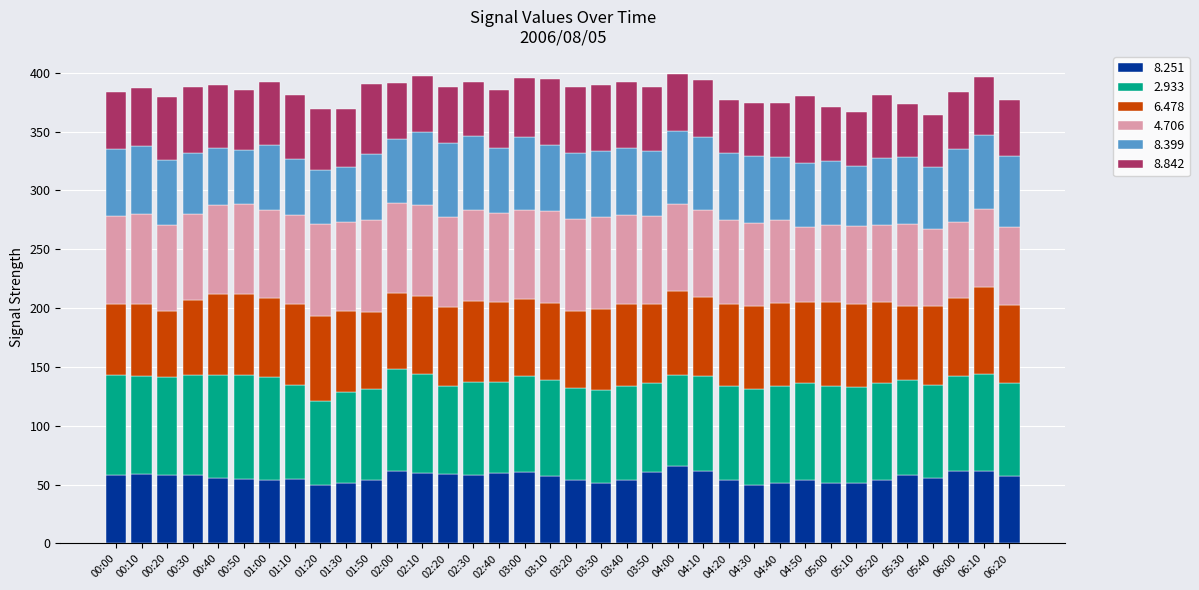

Is it true that 8.251 equals 79.6 at 03:50?

False